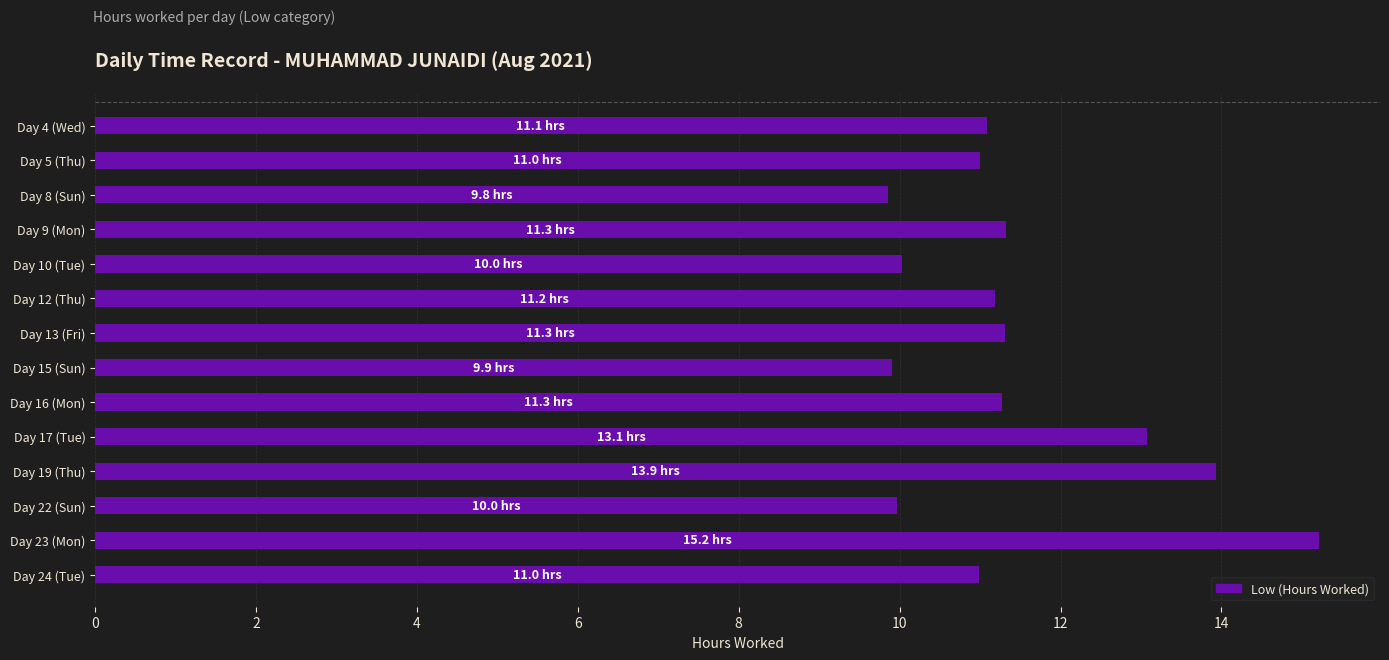

What is the sum of the values at Day 12 (Thu) and Day 19 (Thu)?

25.1